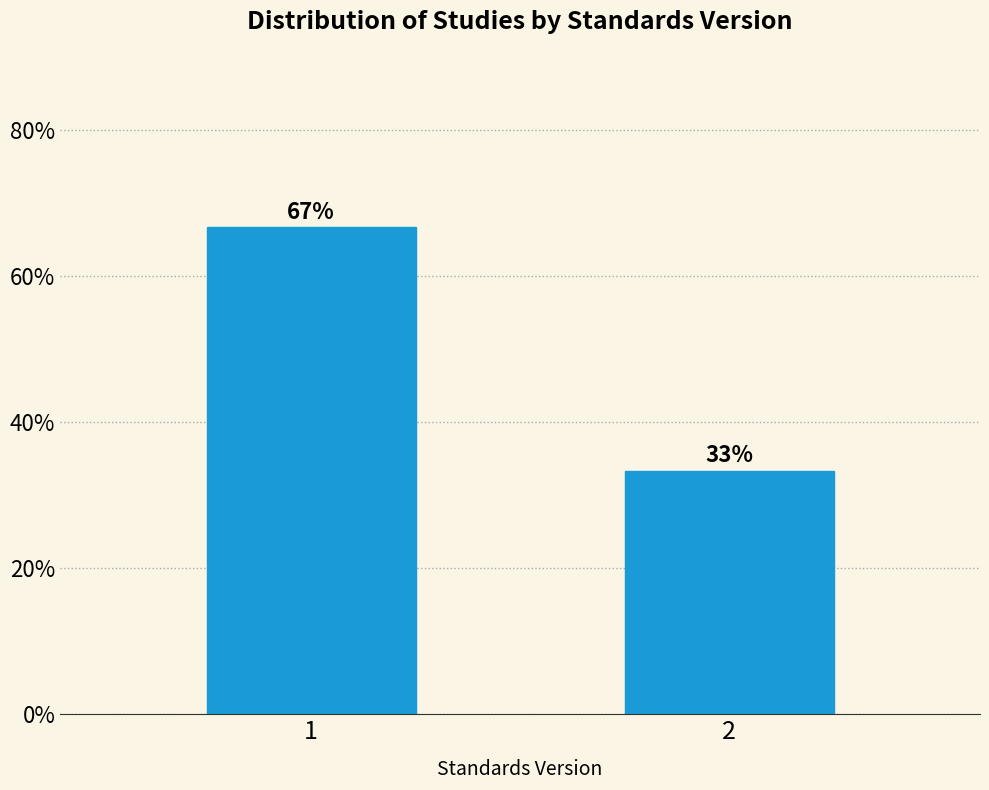

What is the value of the 2nd bar from the left?

33.3